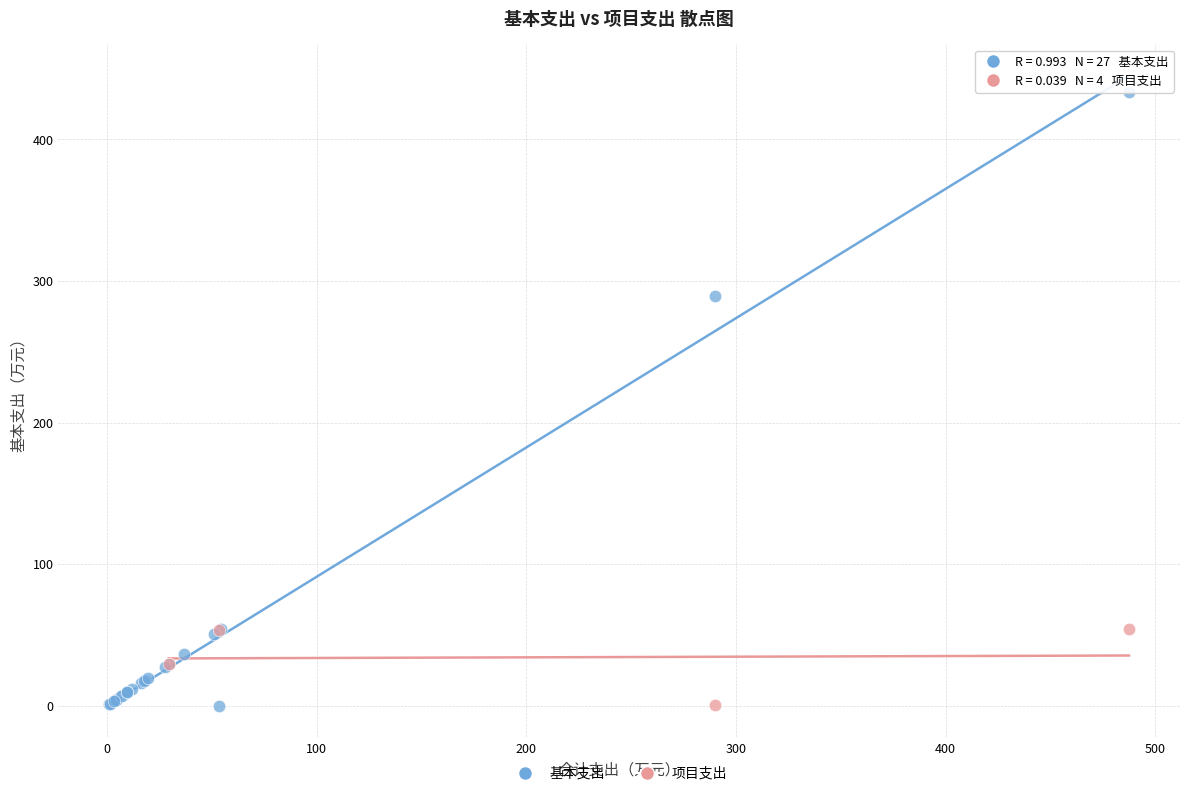

Which series has the largest Y range (max minus min)?

基本支出